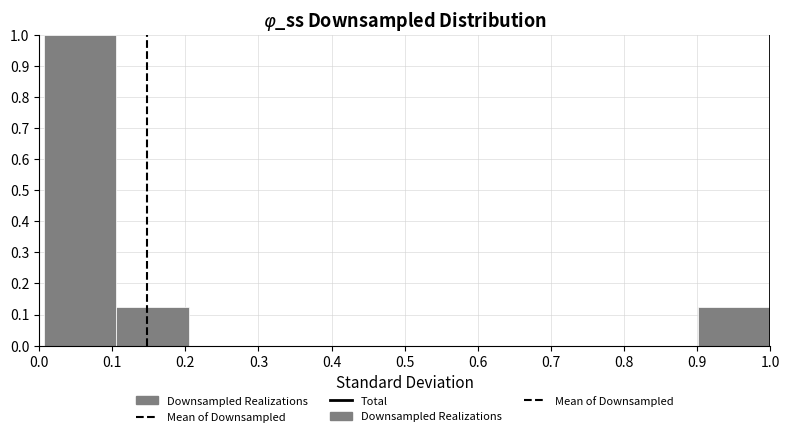

Which range on the x-axis has the tallest bar?

0.01 to 0.11